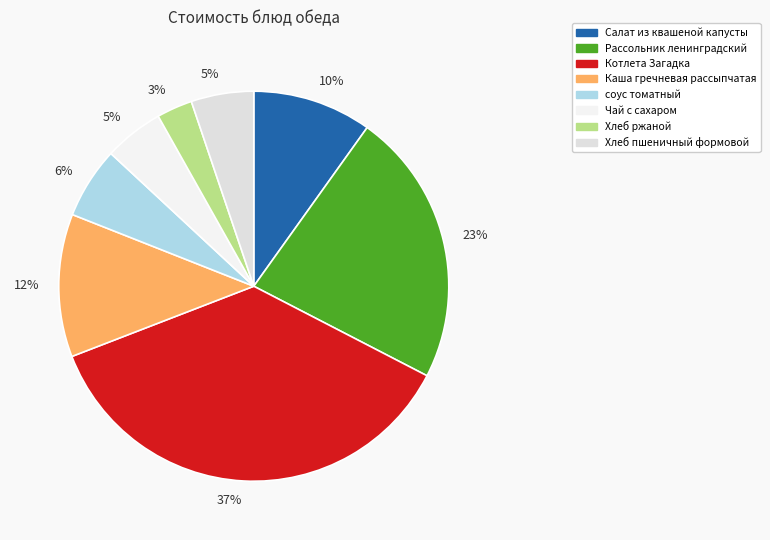

How many segments does this pie chart have?

8